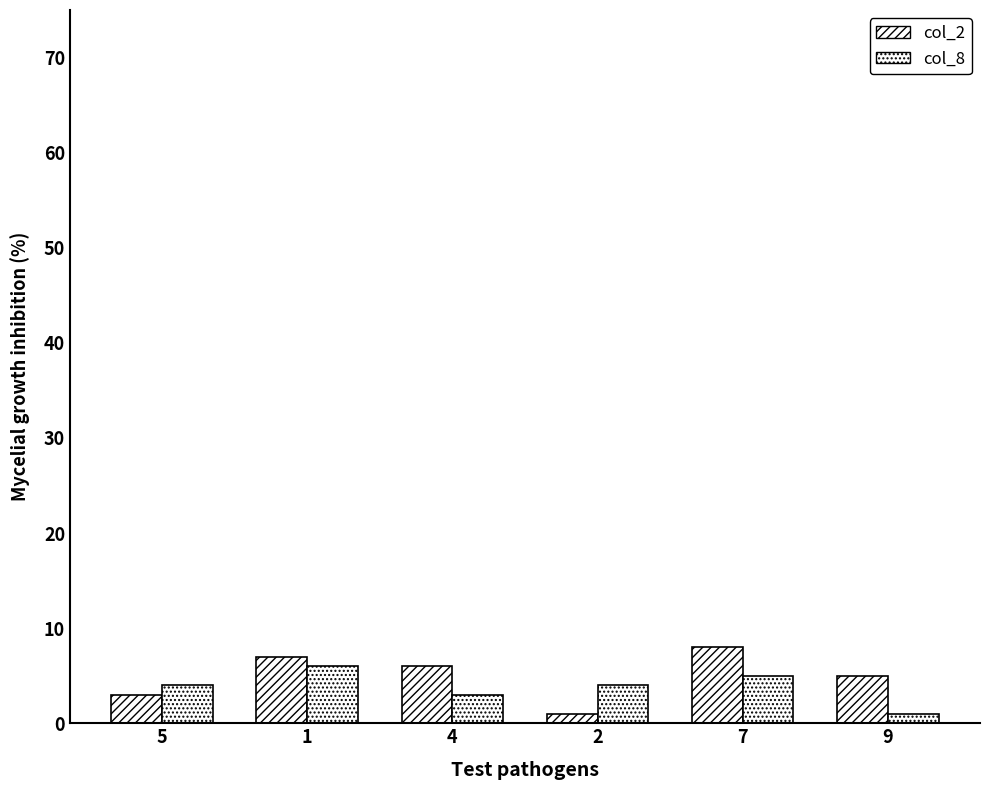

How many values in the col_2 series are below 6?

3